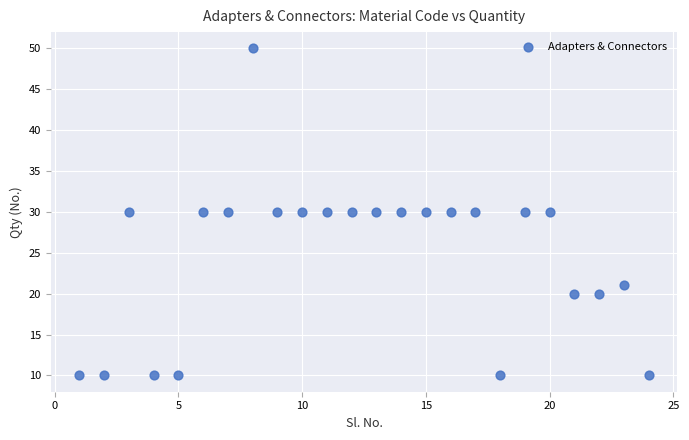

What is the range of Y values (max minus min)?

40